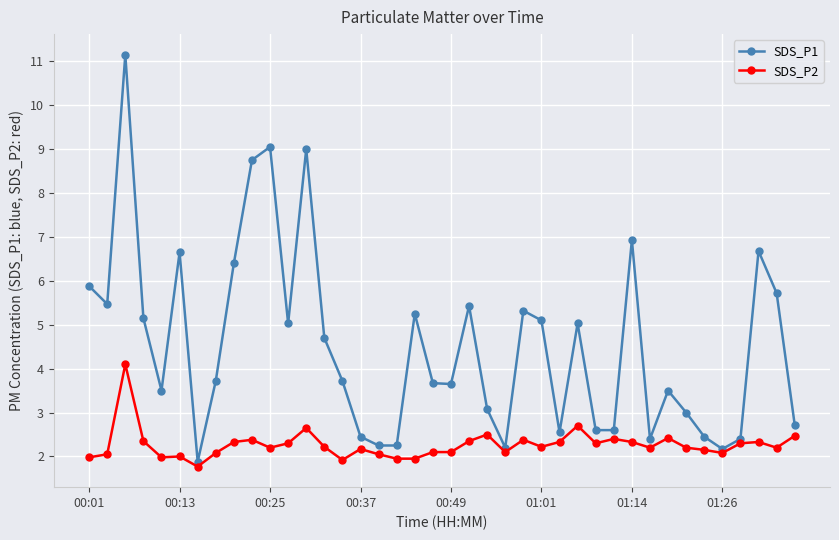

What is the value of the SDS_P1 point at the 28th from the left?

5.0